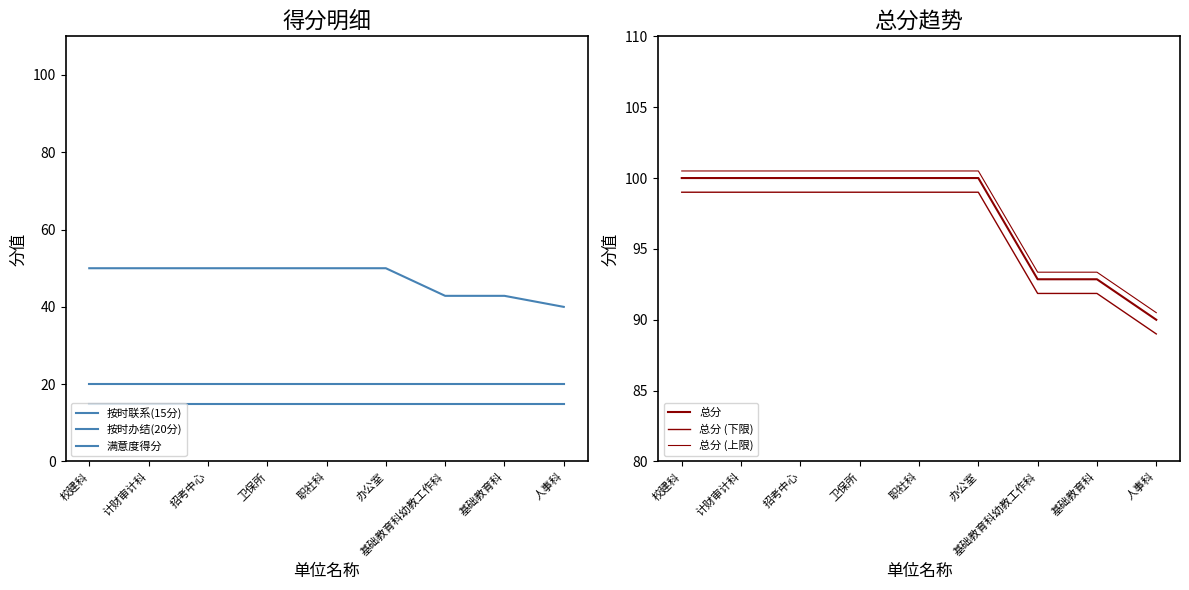

Which category has the lowest value across all series?

校建科